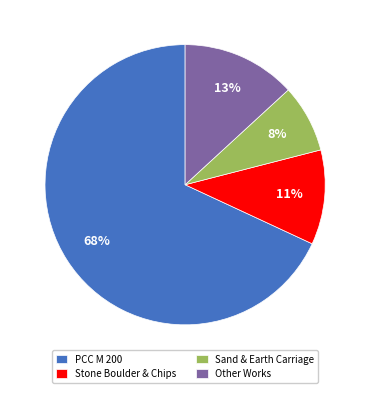

Which slice is the smallest?

Sand & Earth Carriage